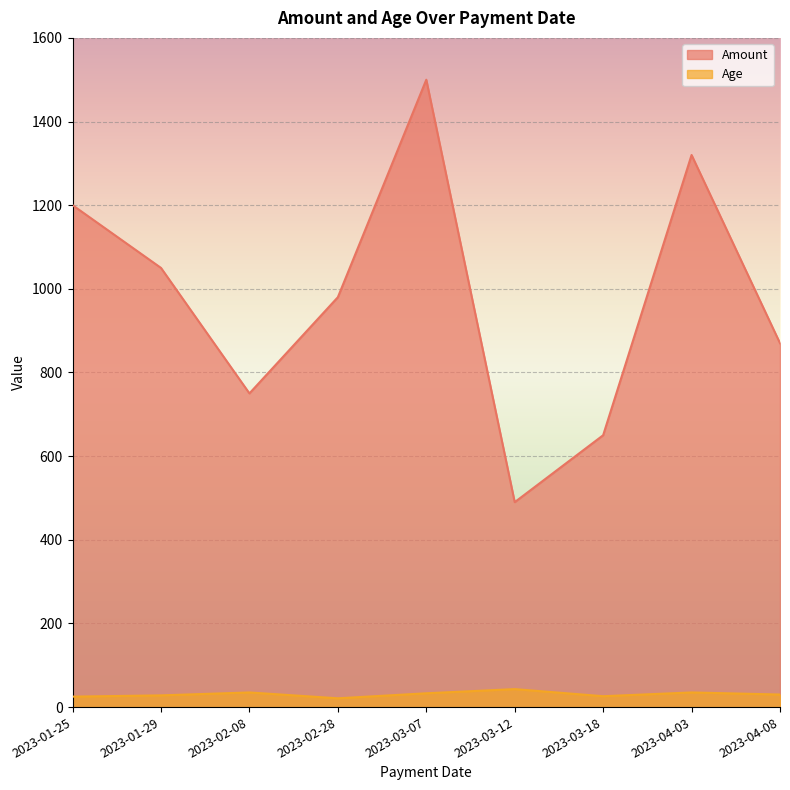

What is the minimum value shown in the chart?

21